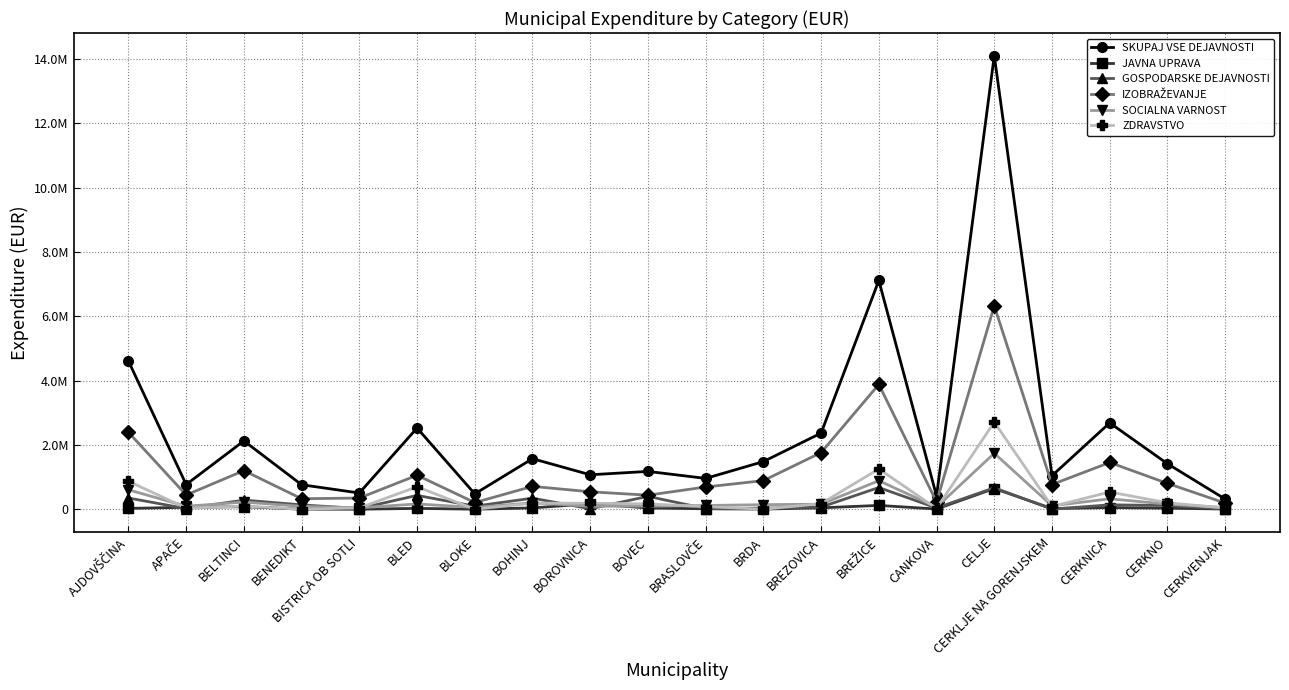

True or false: JAVNA UPRAVA and IZOBRAŽEVANJE cross at least once.

False